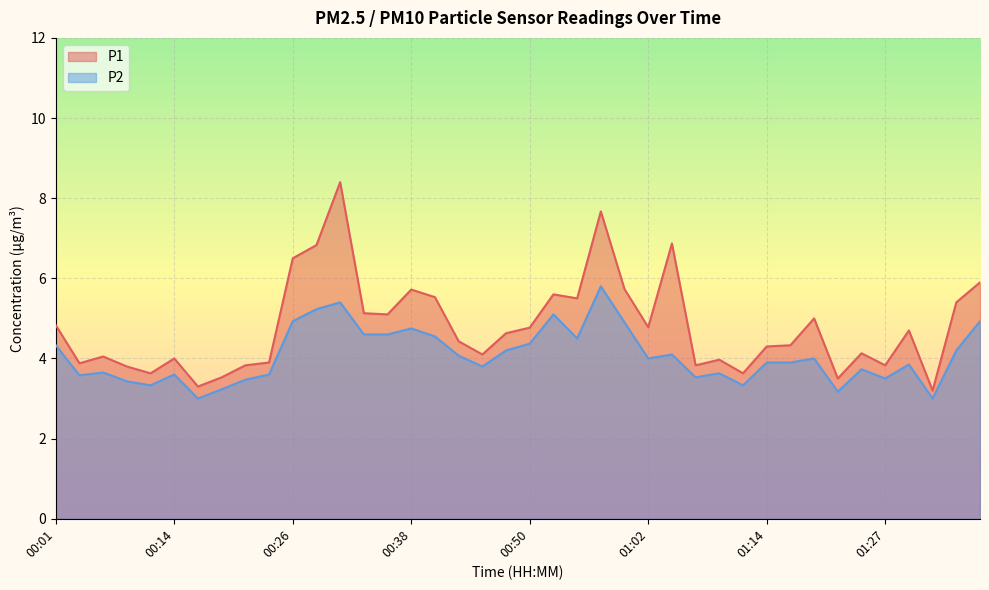

At which category does P1 reach its first local peak?

00:06